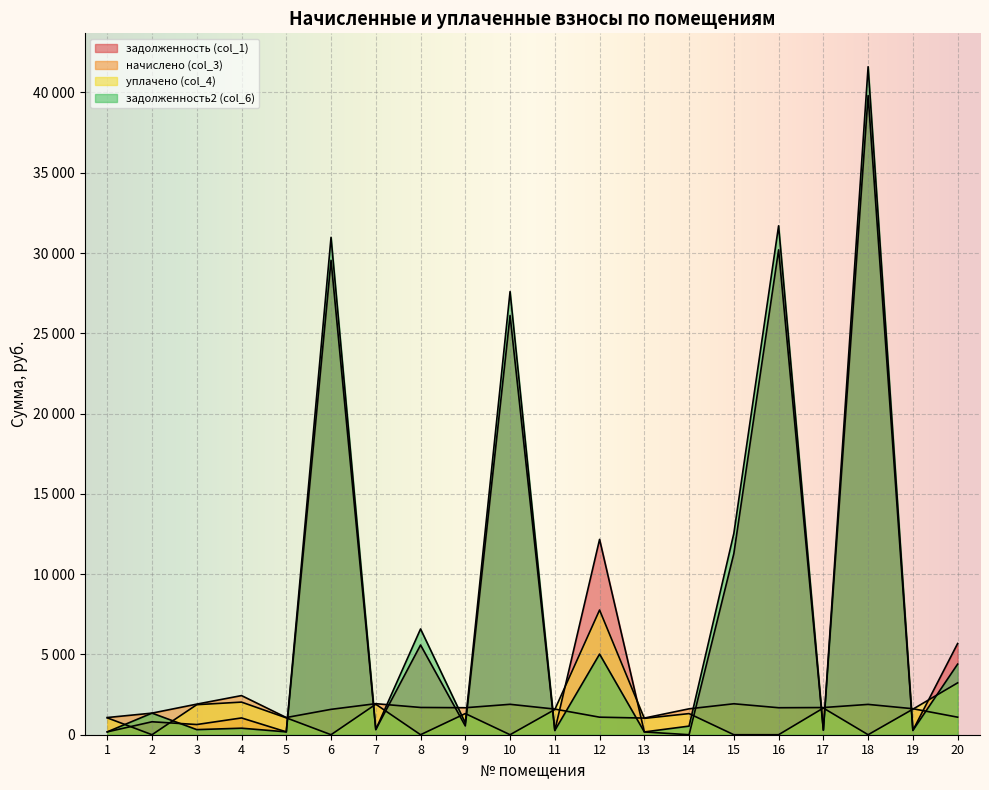

What is the sum of all уплачено (col_4) values?

27372.5